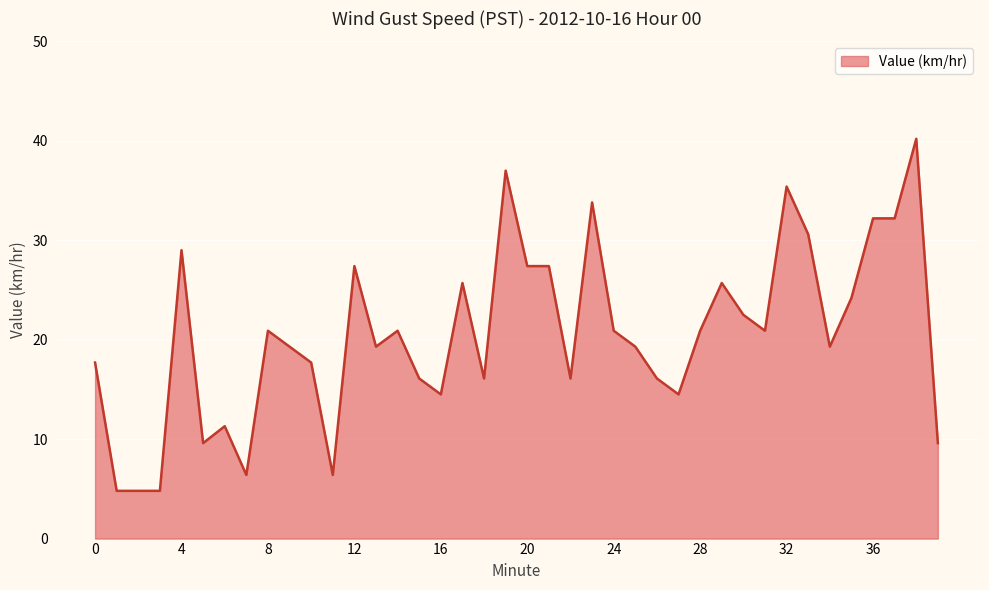

What is the greatest value displayed?

40.2